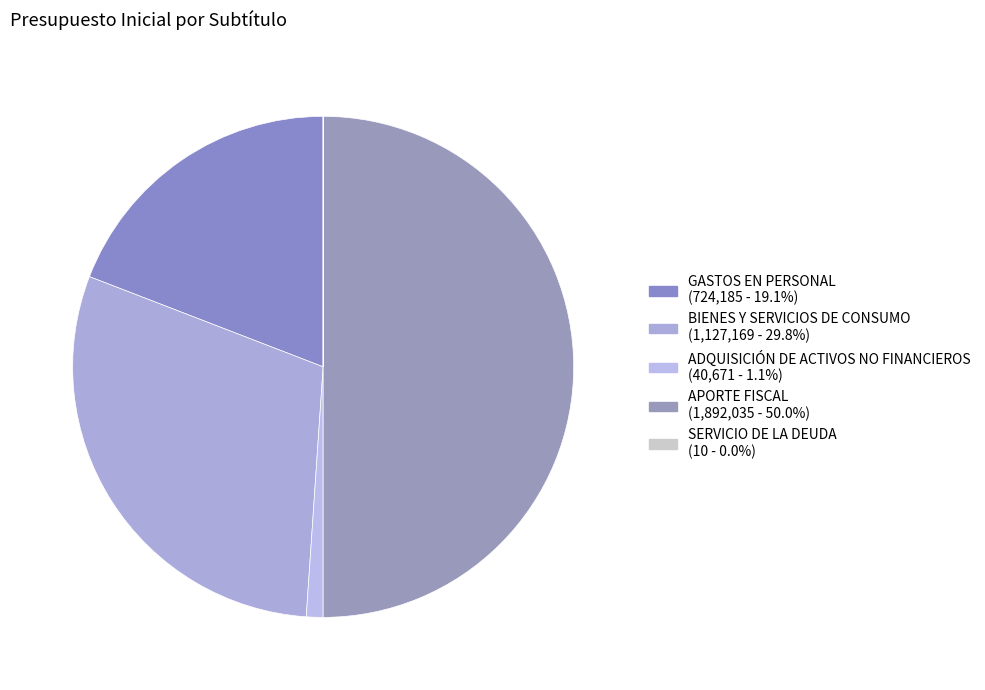

What is the smallest slice in the pie chart?

SERVICIO DE LA DEUDA